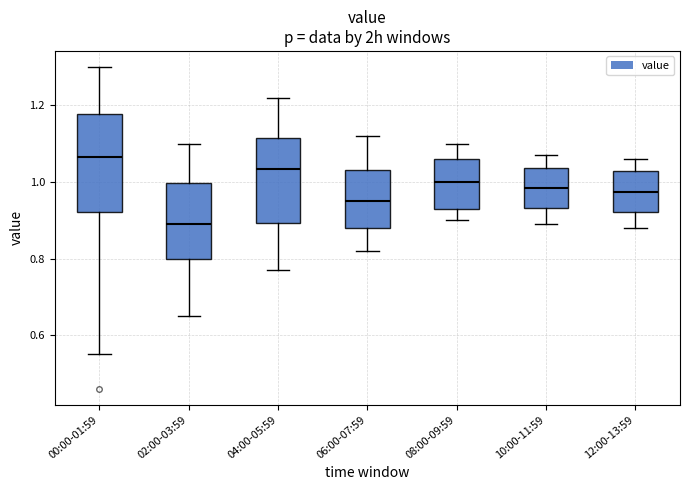

Which box has the highest median line?

00:00-01:59